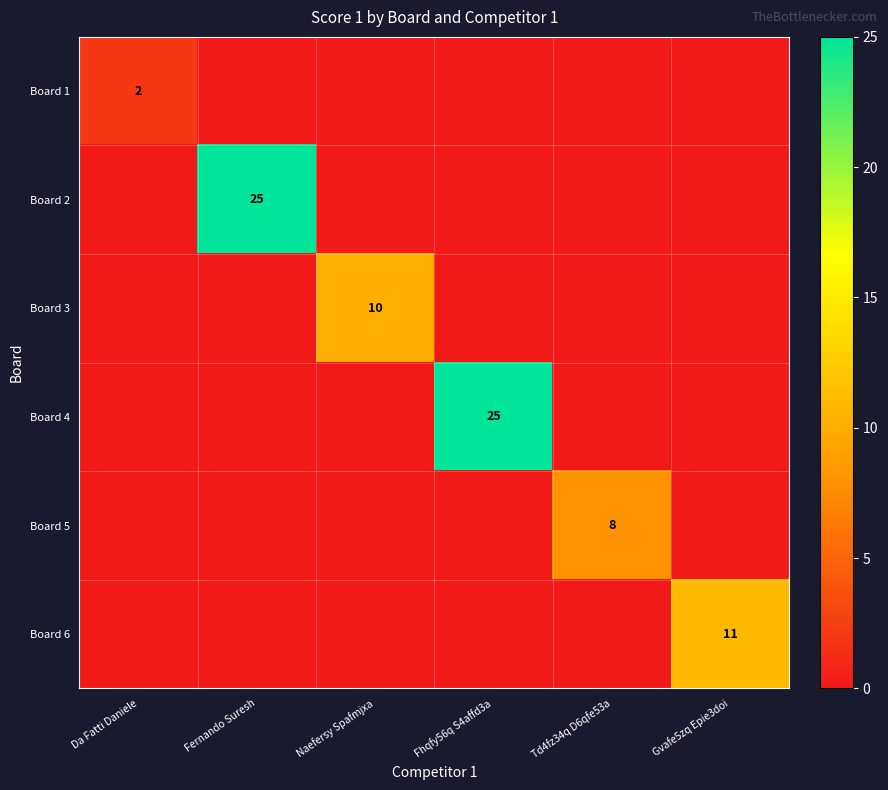

The Board 1 series shows 3 at Da Fatti Daniele. True or false?

False